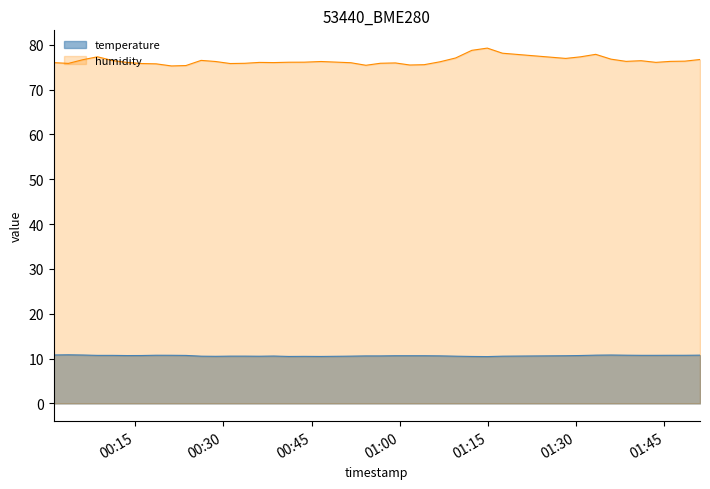

What is the sum of all humidity values?

3055.8